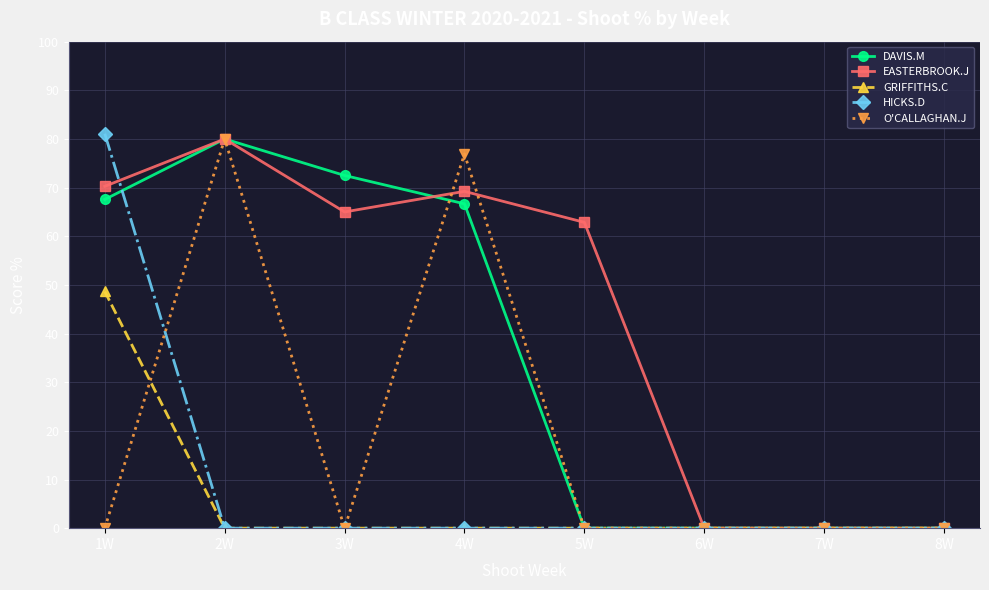

In DAVIS.M, how many points are higher than both neighbors (excluding endpoints)?

1